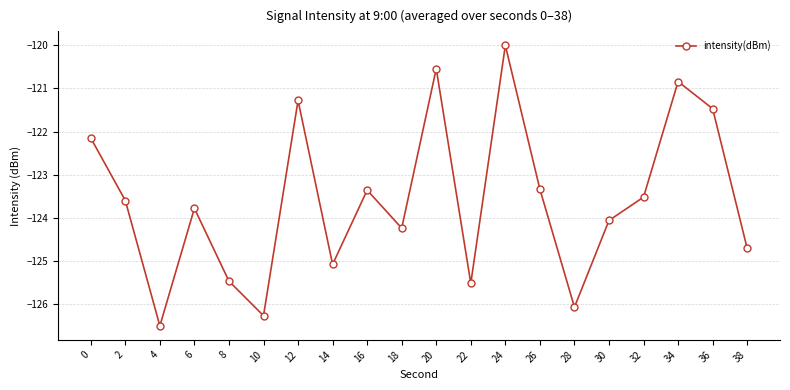

Which category has the lowest value across all series?

4